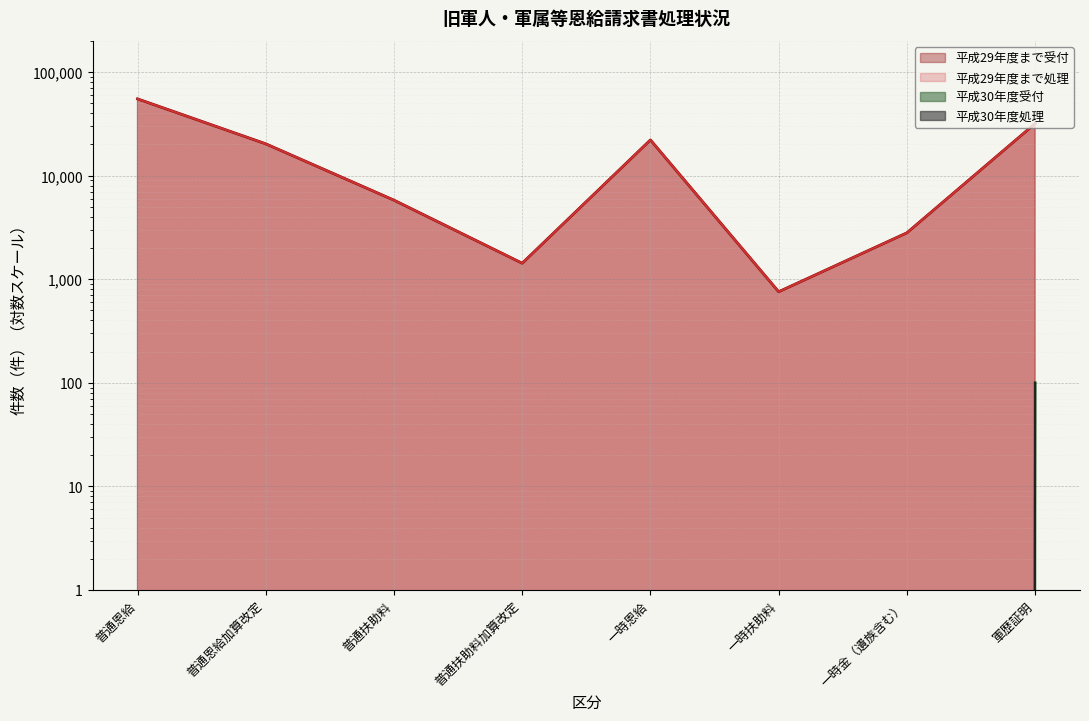

Between 普通恩給加算改定 and 一時扶助料, which series saw the biggest shift?

平成29年度まで受付